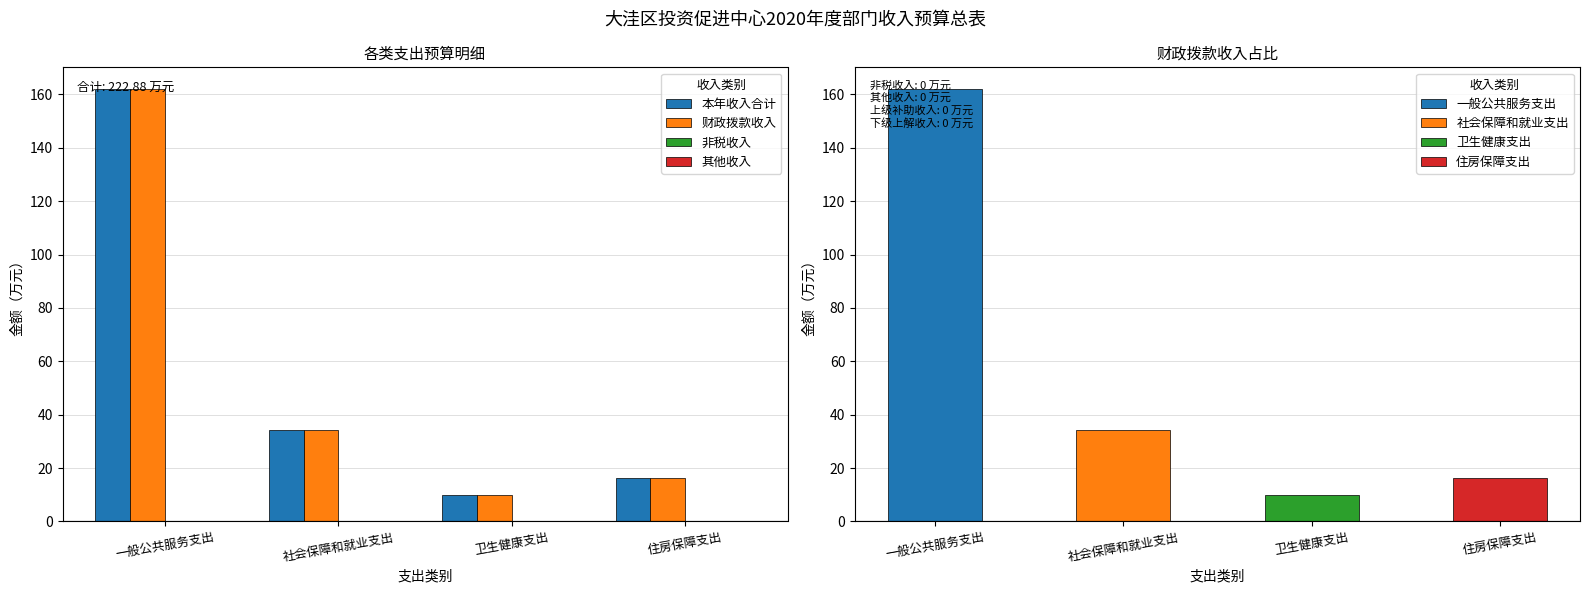

Which category has the lowest value across all series?

一般公共服务支出